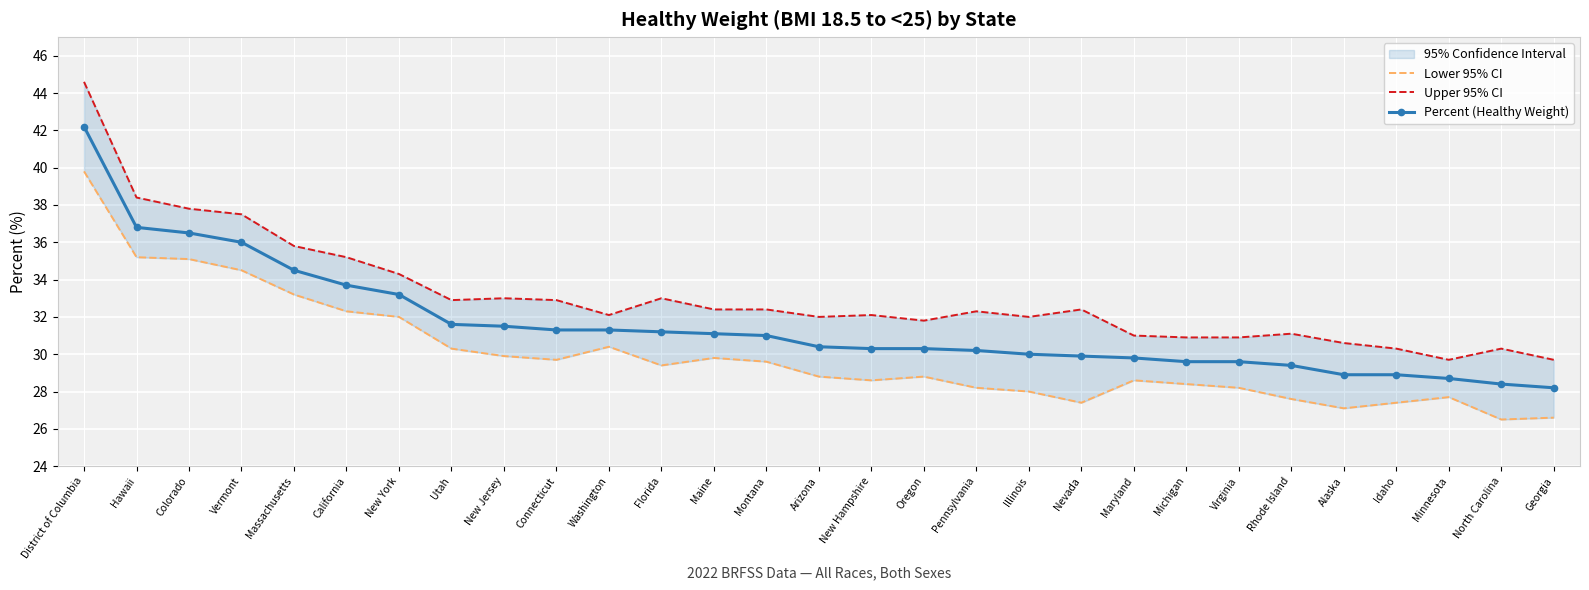

True or false: Percent (Healthy Weight) and Lower 95% CI intersect in this chart.

False